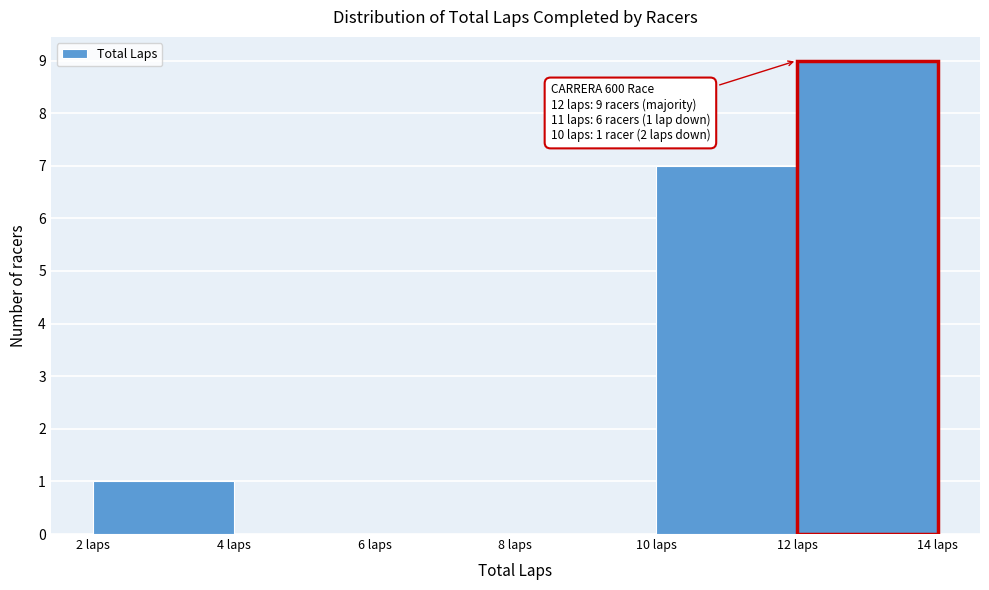

Which range on the x-axis has the tallest bar?

12 to 14